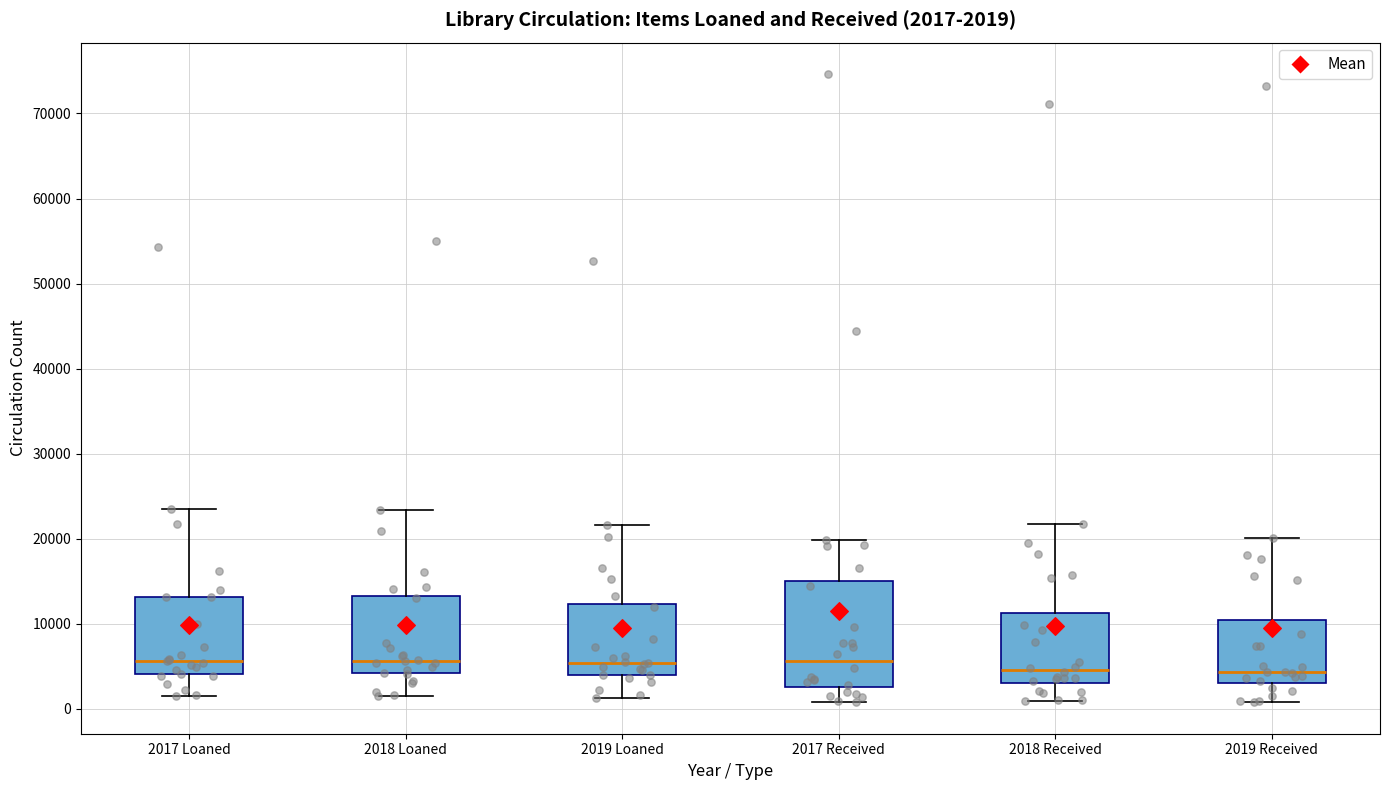

Which box is the tallest, from its lower edge to its upper edge?

2017 Received